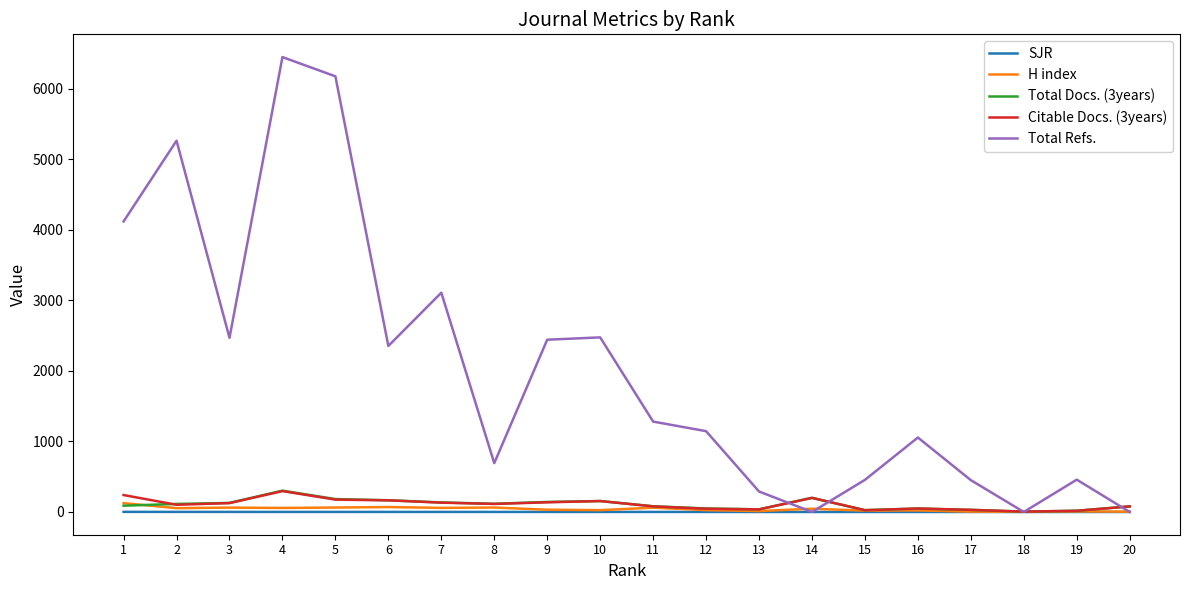

Which series has the largest range (max minus min)?

Total Refs.